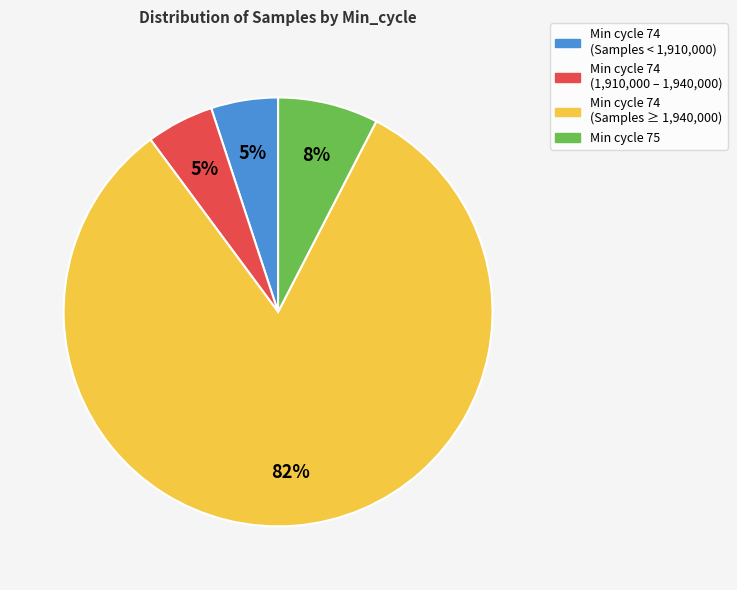

To the nearest percent, what portion does Min cycle 75 represent?

8%